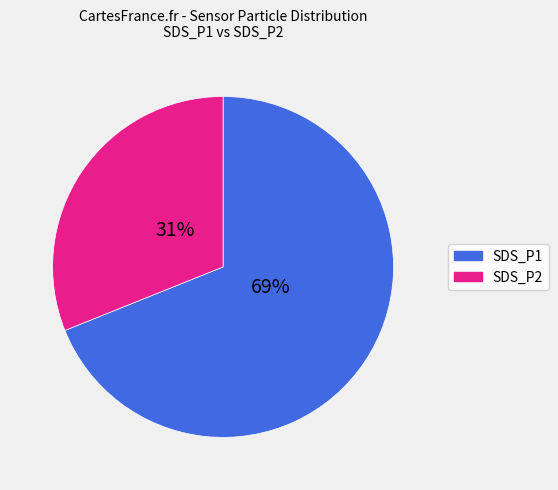

To the nearest percent, what is the average slice percentage?

50%